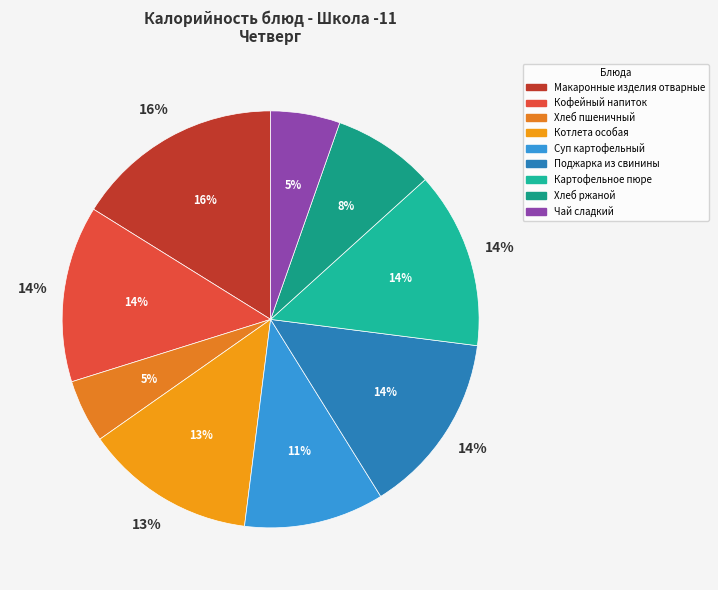

Do Чай сладкий and Котлета особая together represent more than half of the pie?

No